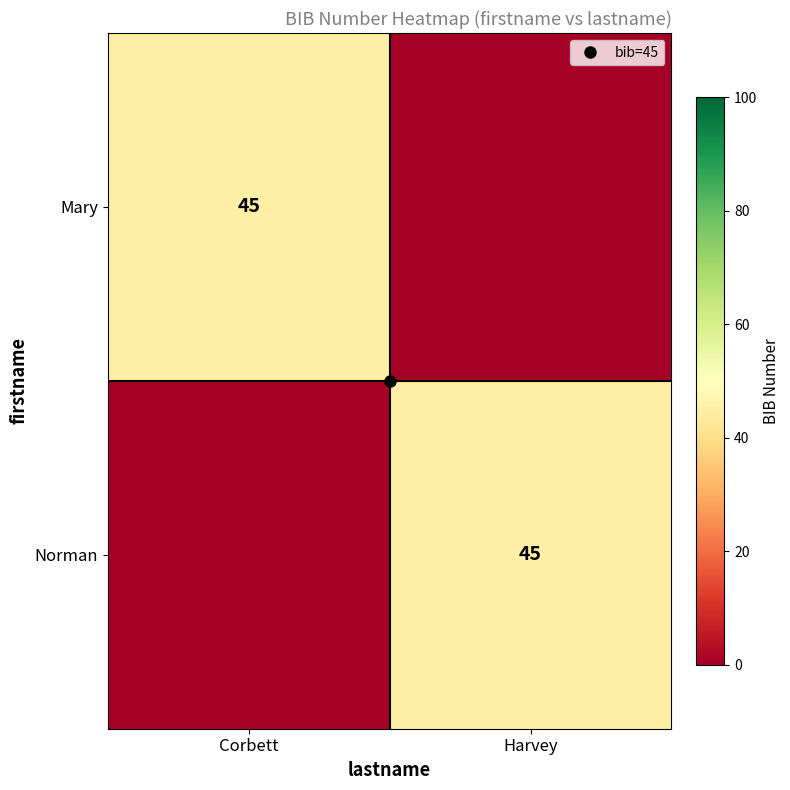

How many values in the Mary series are below 45?

1